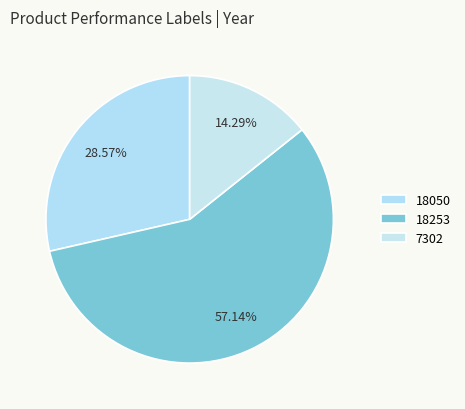

Rank the categories by value from highest to lowest.

18253, 18050, 7302